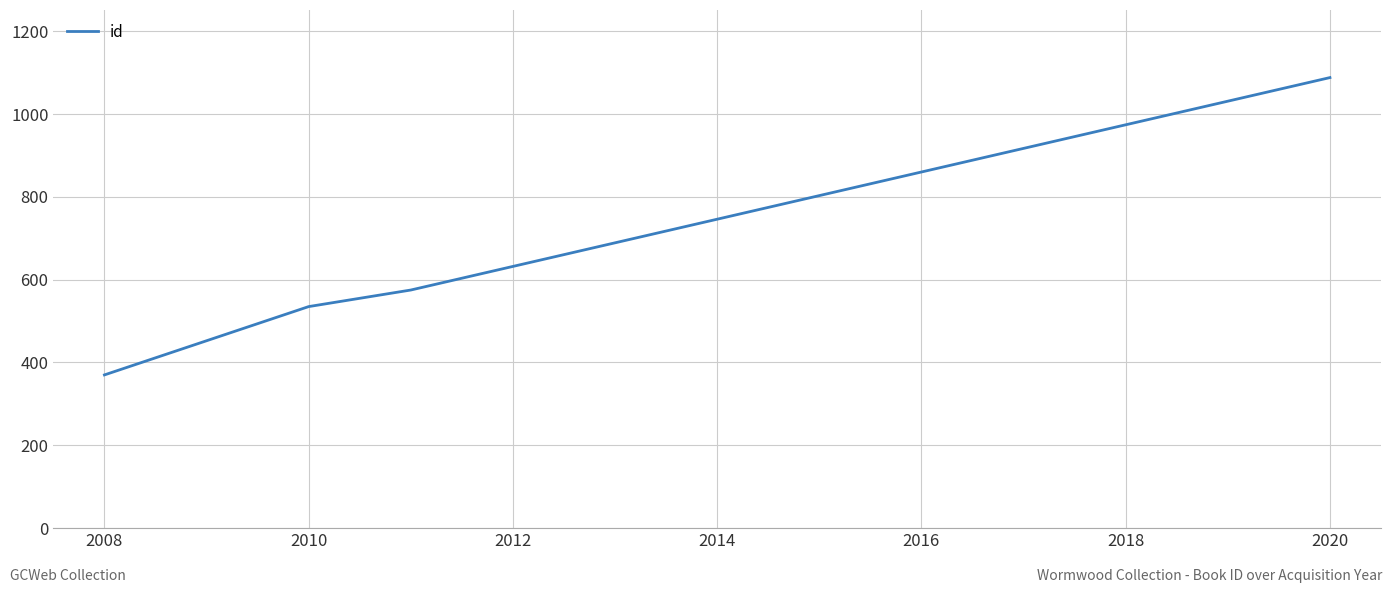

How many lines are shown in the chart?

1